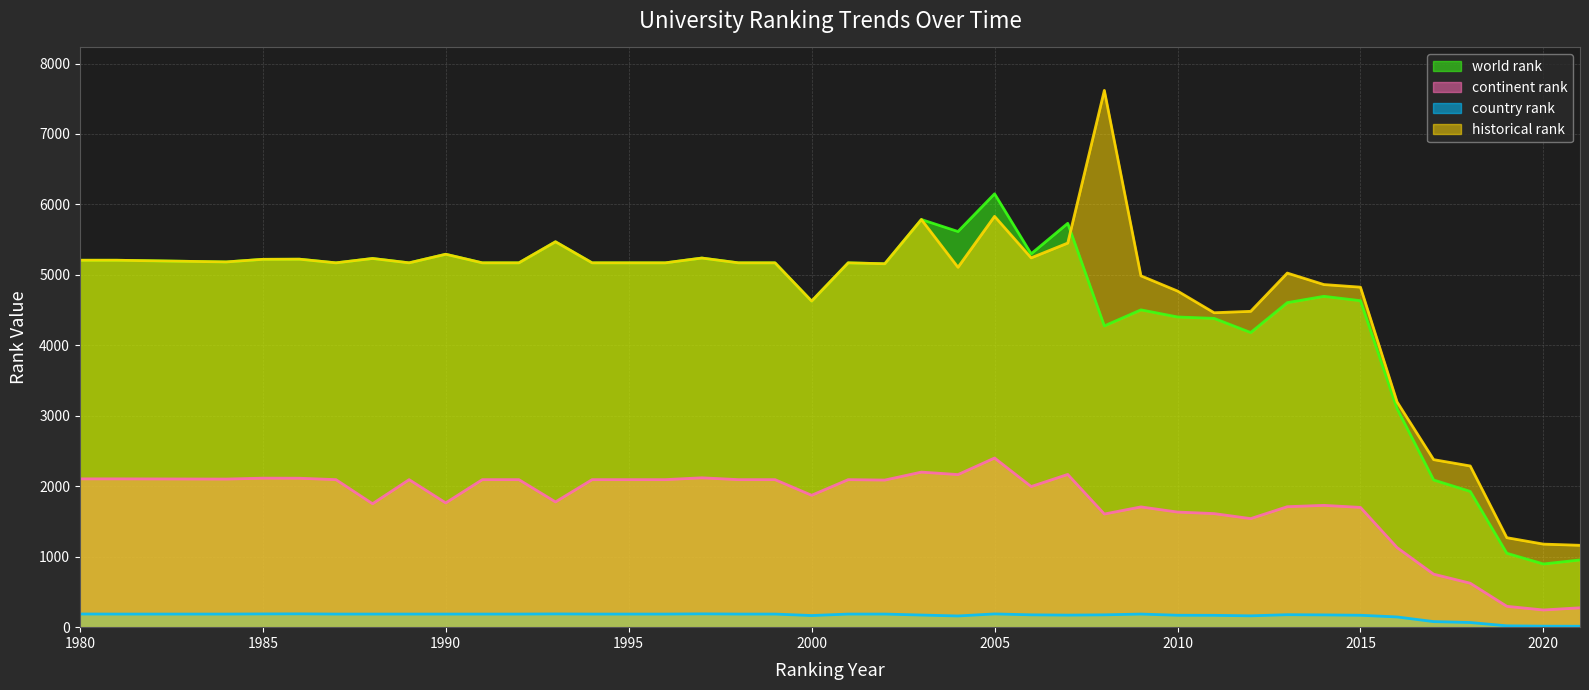

How many lines are shown in the chart?

4